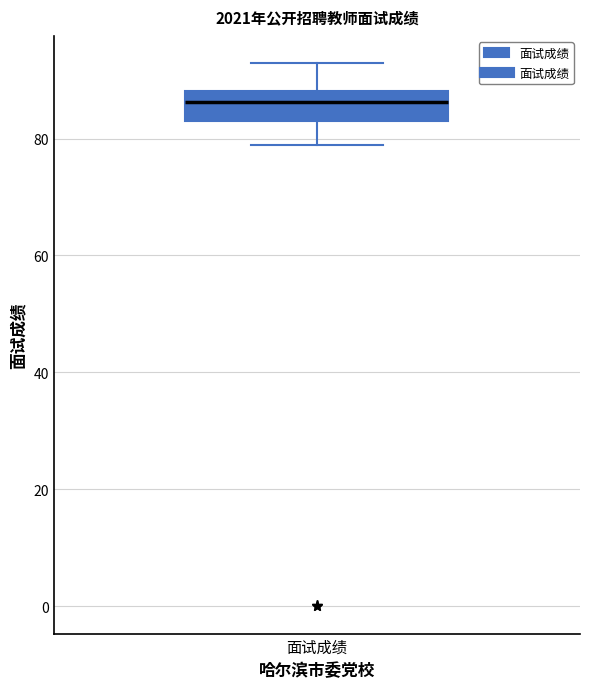

Read this box plot against the y-axis: the position of the median line, the range covered by the box, and the ends of both whiskers. The values are not printed on the chart, so give them approximately, as read against the axis.

median 86, box 84 to 88, whiskers 78 to 92